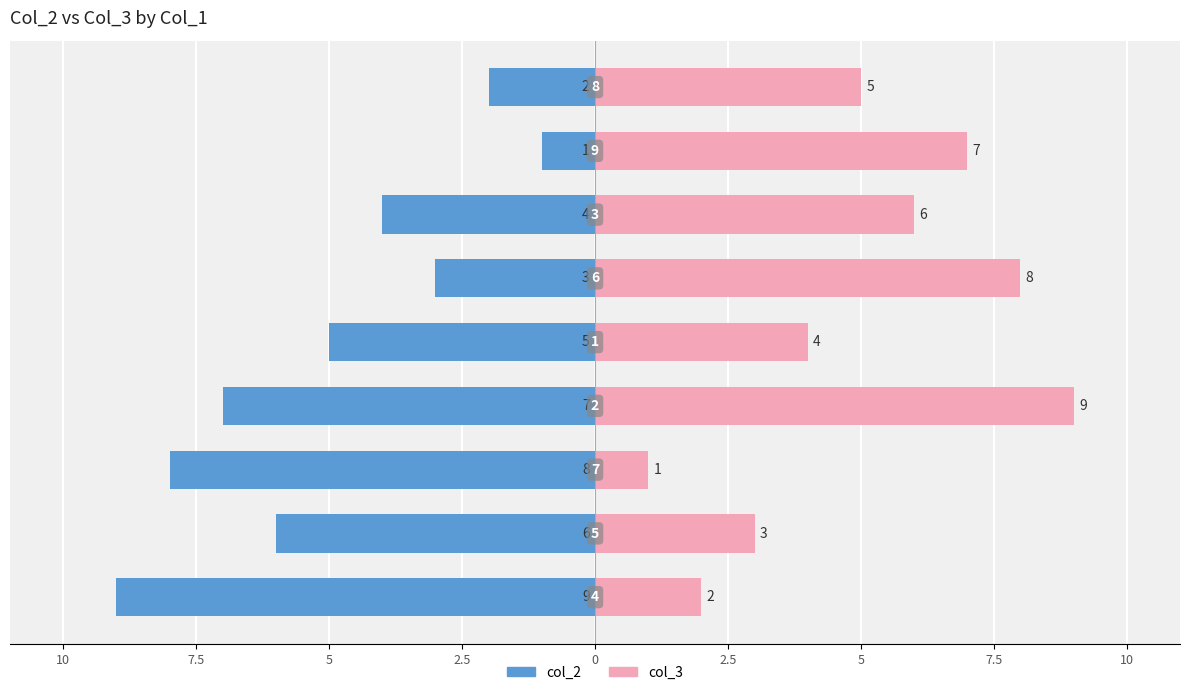

Reading left to right, what are all the values shown in this chart?

col_2: -9	-6	-8	-7	-5	-3	-4	-1	-2
col_3: 2	3	1	9	4	8	6	7	5